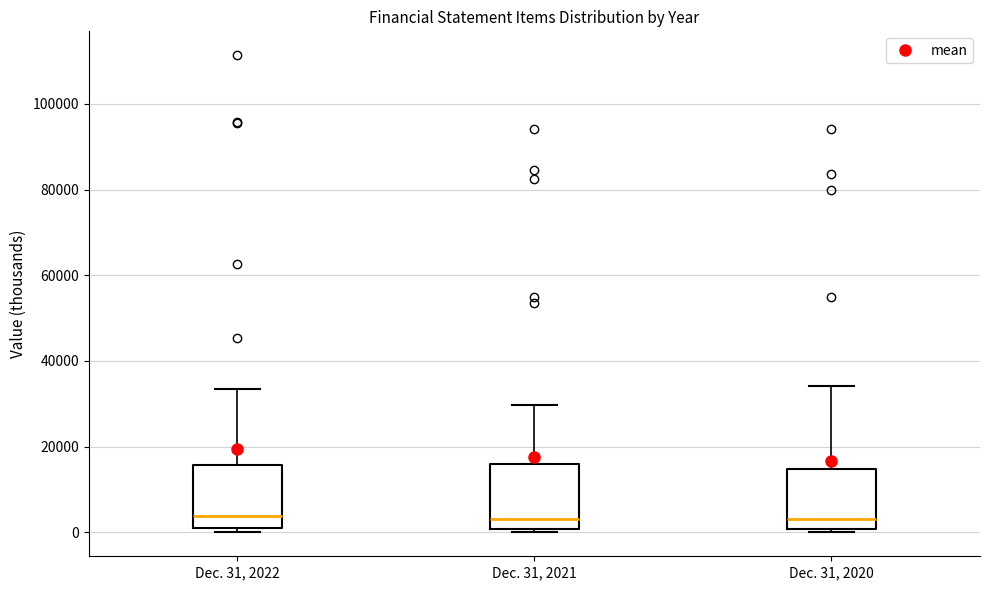

Reading left to right, read every box against the y-axis: the position of its median line, the range the box covers, and the ends of its whiskers. The values are not printed on the chart, so give them approximately, as read against the axis.

Dec. 31, 2022: median 4000, box 0 to 16000, whiskers 0 (just below the box's lower edge) to 34000
Dec. 31, 2021: median 4000, box 0 to 16000, whiskers 0 (just below the box's lower edge) to 30000
Dec. 31, 2020: median 4000, box 0 to 14000, whiskers 0 (just below the box's lower edge) to 34000